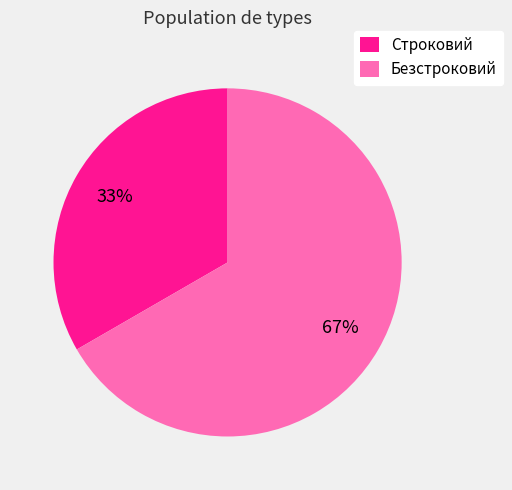

What is the ratio of the value at Строковий to the value at Безстроковий?

0.5